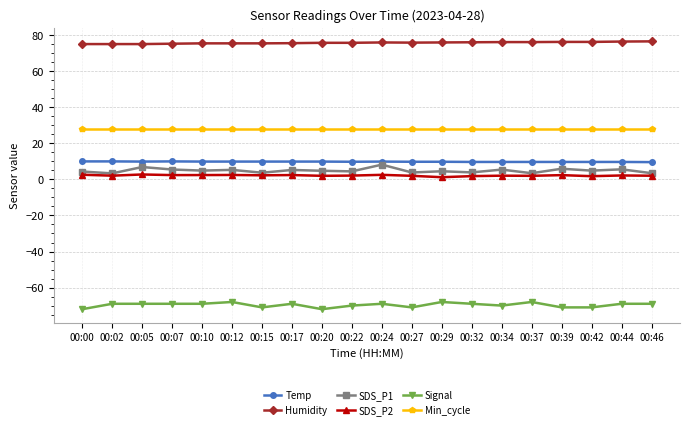

What are all the series names shown in the legend?

Temp, Humidity, SDS_P1, SDS_P2, Signal, Min_cycle